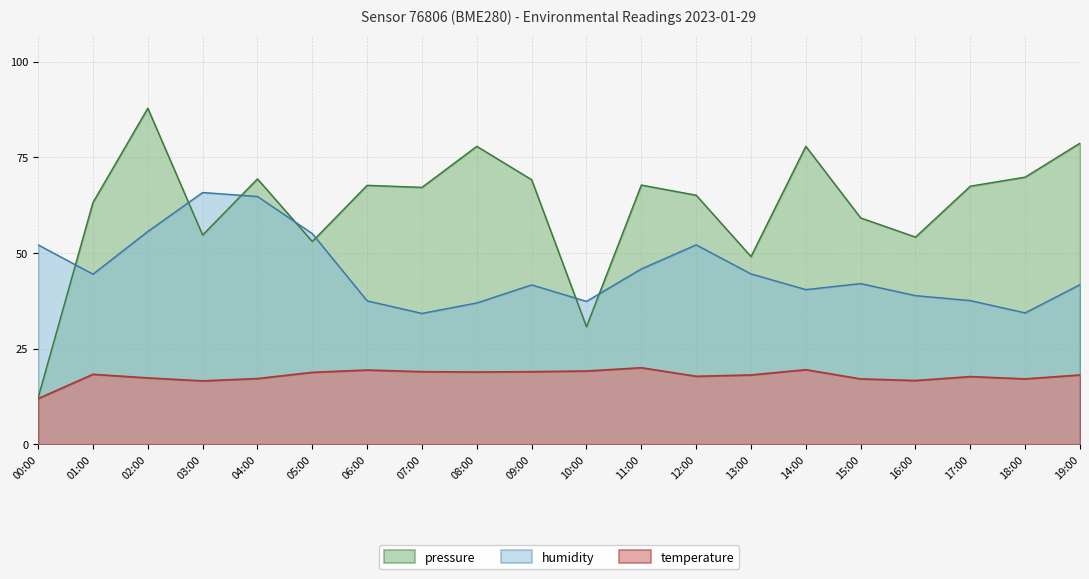

At which label is pressure closest to 49?

13:00